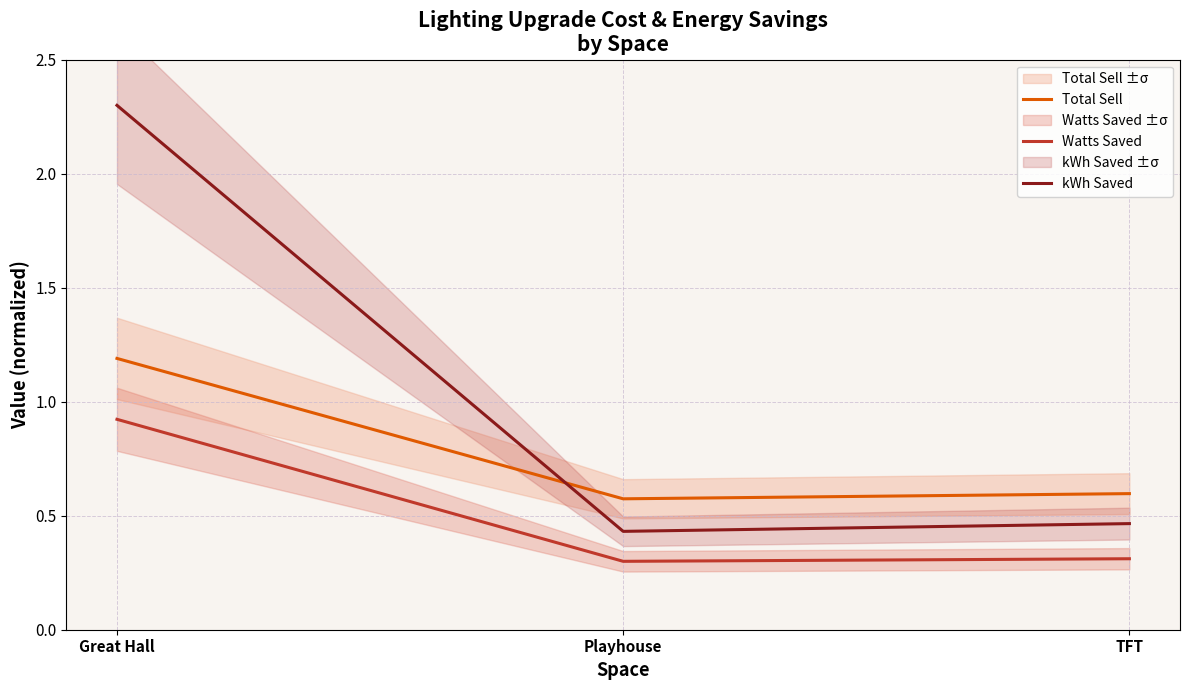

What is the label of the 3rd point from the right?

Great Hall